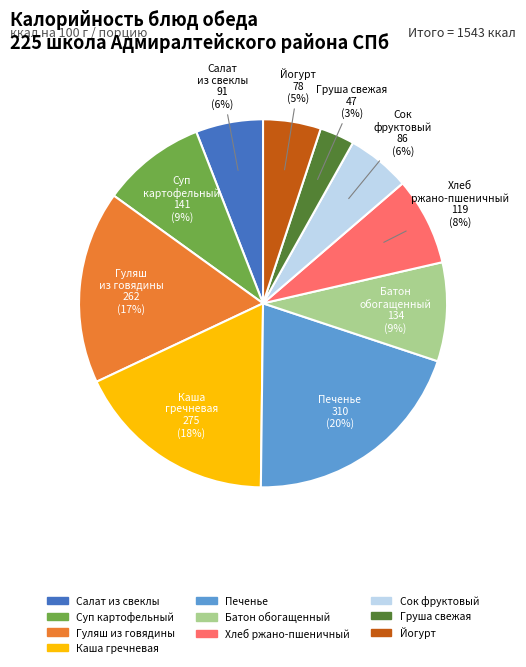

True or false: Суп картофельный accounts for 23% of the total.

False